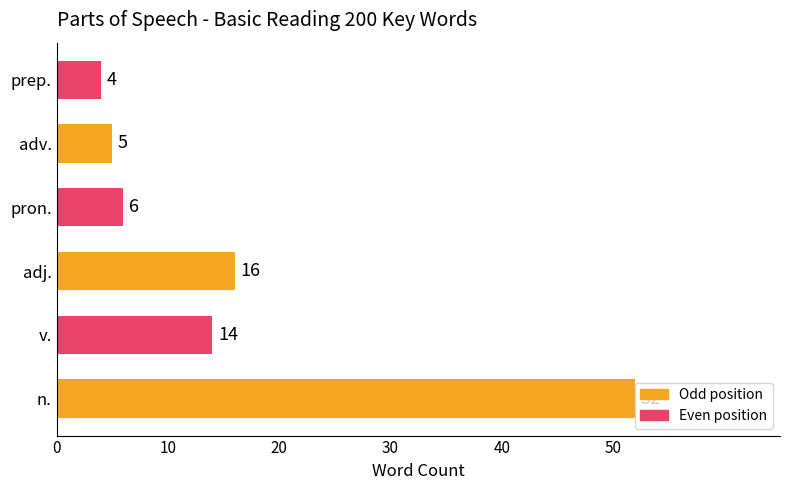

Approximately how many times larger is the value at adj. compared to n.?

0.3